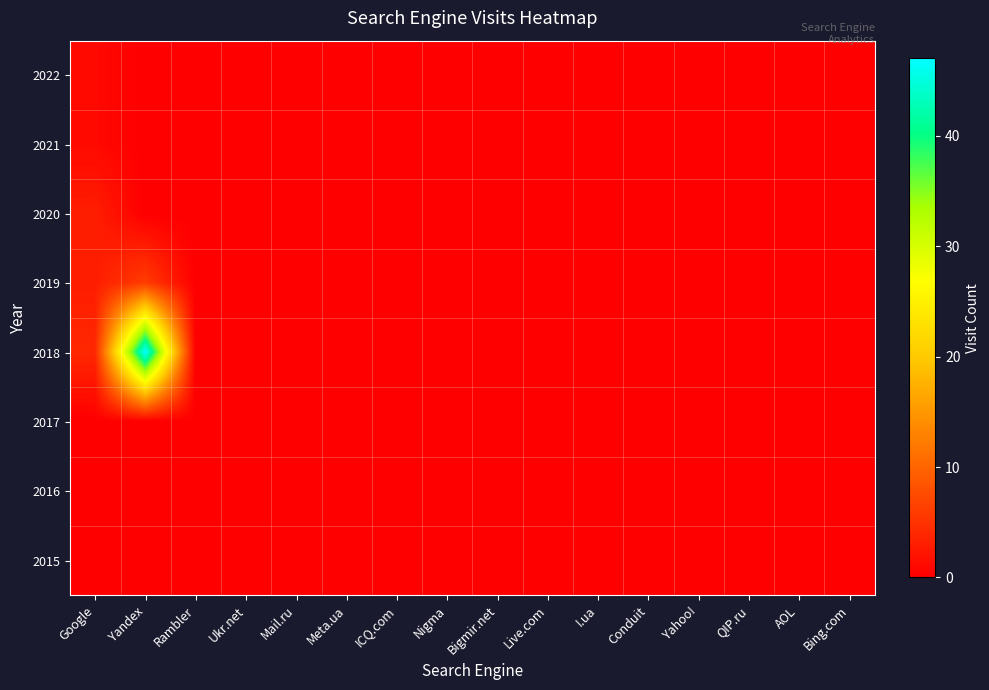

How many series are shown in this chart?

8